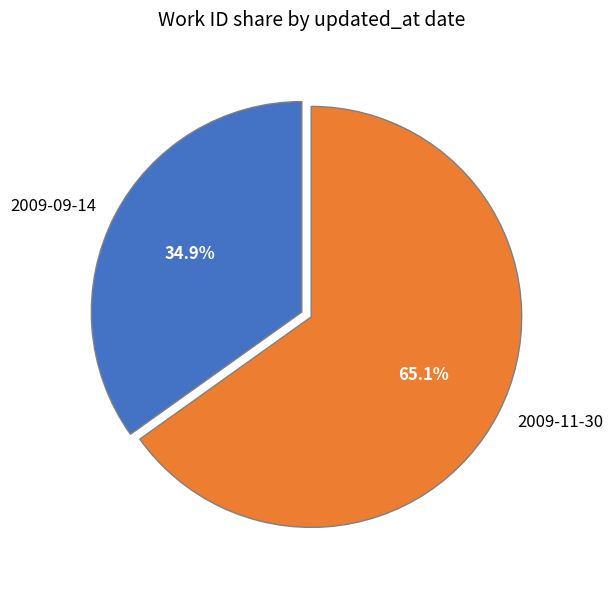

Is the sum of 2009-09-14 and 2009-11-30 greater than half?

Yes